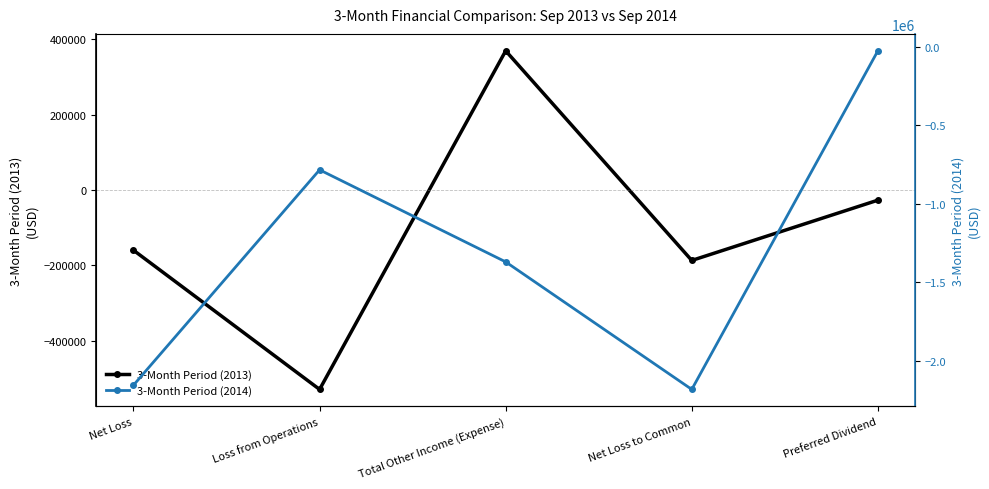

True or false: 3-Month Period (2013) and 3-Month Period (2014) intersect in this chart.

False